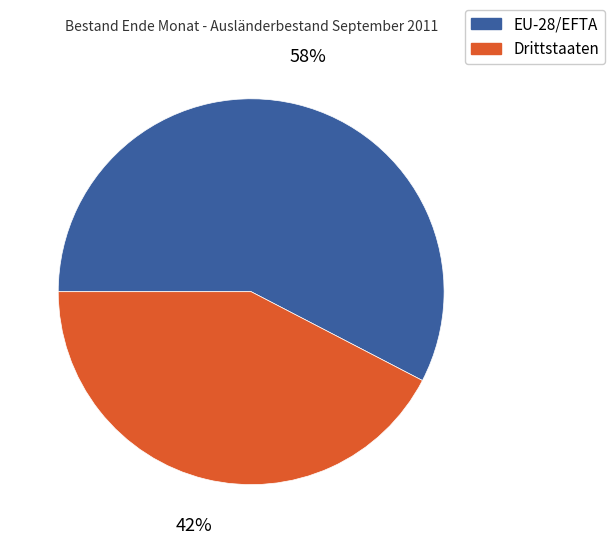

True or false: EU-28/EFTA accounts for 58% of the total.

True